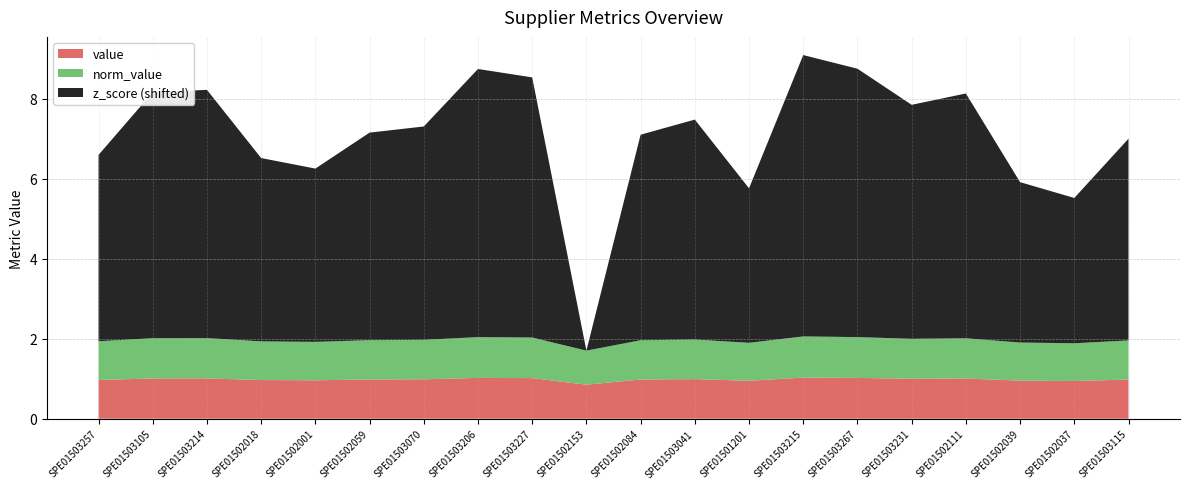

Reading left to right, list all the values displayed in this chart.

value: 1.0	1.0	1.0	1.0	1.0	1.0	1.0	1.0	1.0	0.9	1.0	1.0	0.9	1.0	1.0	1.0	1.0	1.0	0.9	1.0
norm_value: 1.0	1.0	1.0	1.0	1.0	1.0	1.0	1.0	1.0	0.9	1.0	1.0	0.9	1.0	1.0	1.0	1.0	1.0	0.9	1.0
z_score: -1.3	0.2	0.3	-1.3	-1.6	-0.7	-0.6	0.8	0.6	-5.9	-0.8	-0.4	-2.0	1.1	0.8	-0.1	0.2	-1.9	-2.3	-0.9